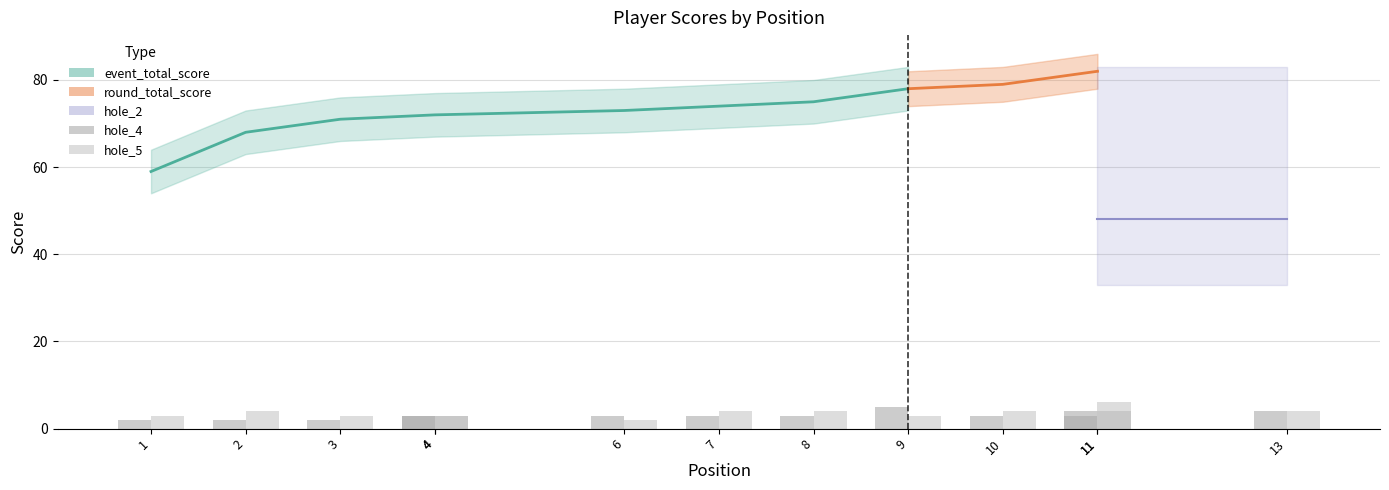

True or false: hole_4 has a value of 4 at 11.

False